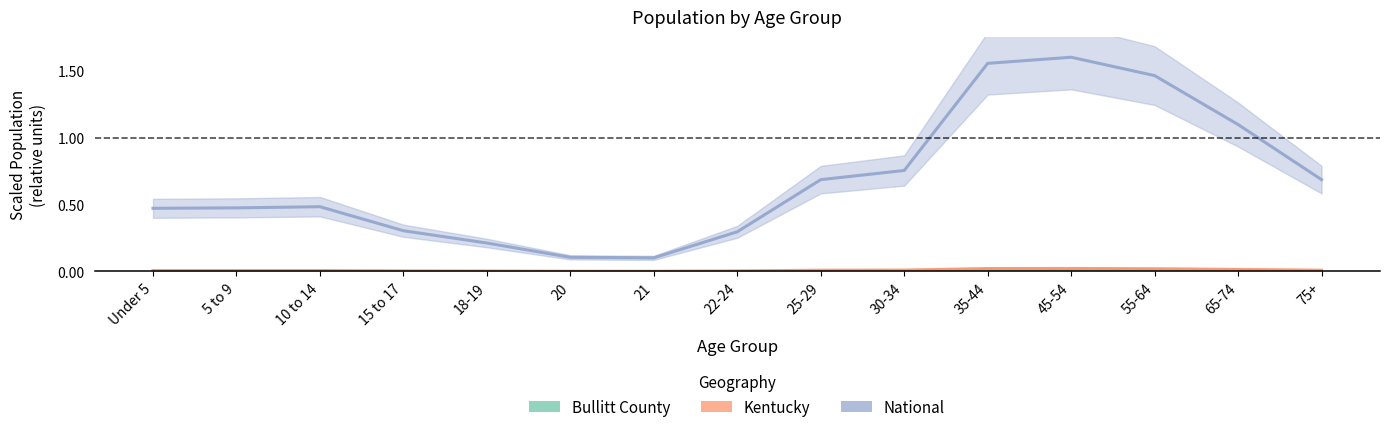

True or false: Bullitt County and National intersect in this chart.

False